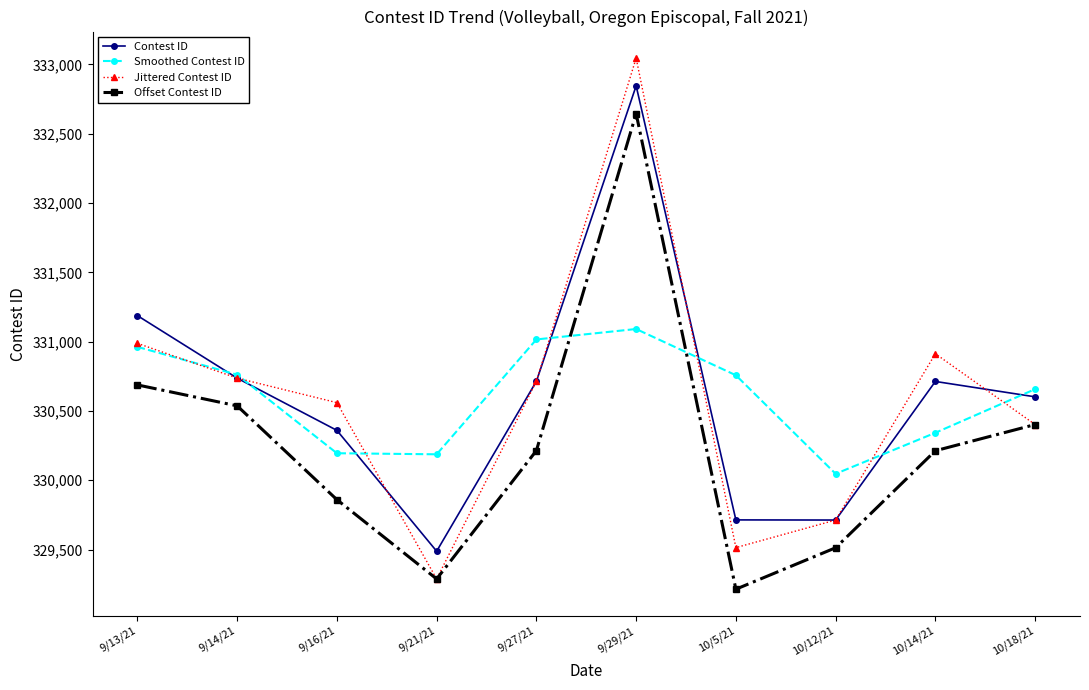

Reading right to left, transcribe all the data shown in this chart.

Contest ID: 10/18/21=330602.0	10/14/21=330713.0	10/12/21=329713.0	10/5/21=329714.0	9/29/21=332846.0	9/27/21=330714.0	9/21/21=329488.0	9/16/21=330360.0	9/14/21=330737.0	9/13/21=331188.0
Smoothed Contest ID: 10/18/21=330657.5	10/14/21=330342.7	10/12/21=330046.7	10/5/21=330757.7	9/29/21=331091.3	9/27/21=331016.0	9/21/21=330187.3	9/16/21=330195.0	9/14/21=330761.7	9/13/21=330962.5
Jittered Contest ID: 10/18/21=330402.0	10/14/21=330913.0	10/12/21=329713.0	10/5/21=329514.0	9/29/21=333046.0	9/27/21=330714.0	9/21/21=329288.0	9/16/21=330560.0	9/14/21=330737.0	9/13/21=330988.0
Offset Contest ID: 10/18/21=330402.0	10/14/21=330213.0	10/12/21=329513.0	10/5/21=329214.0	9/29/21=332646.0	9/27/21=330214.0	9/21/21=329288.0	9/16/21=329860.0	9/14/21=330537.0	9/13/21=330688.0